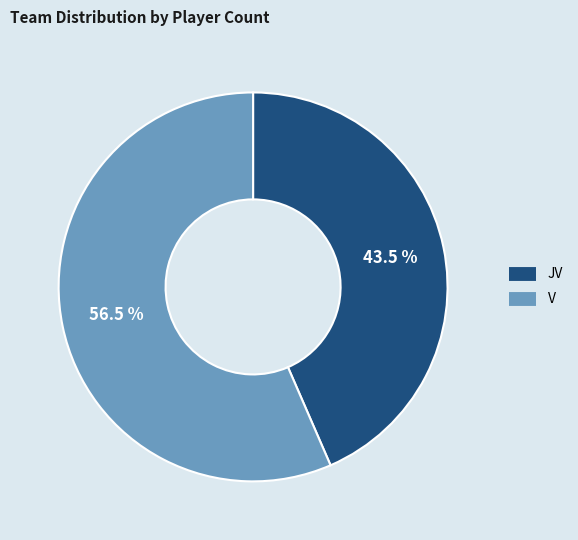

What is the largest slice in the pie chart?

V